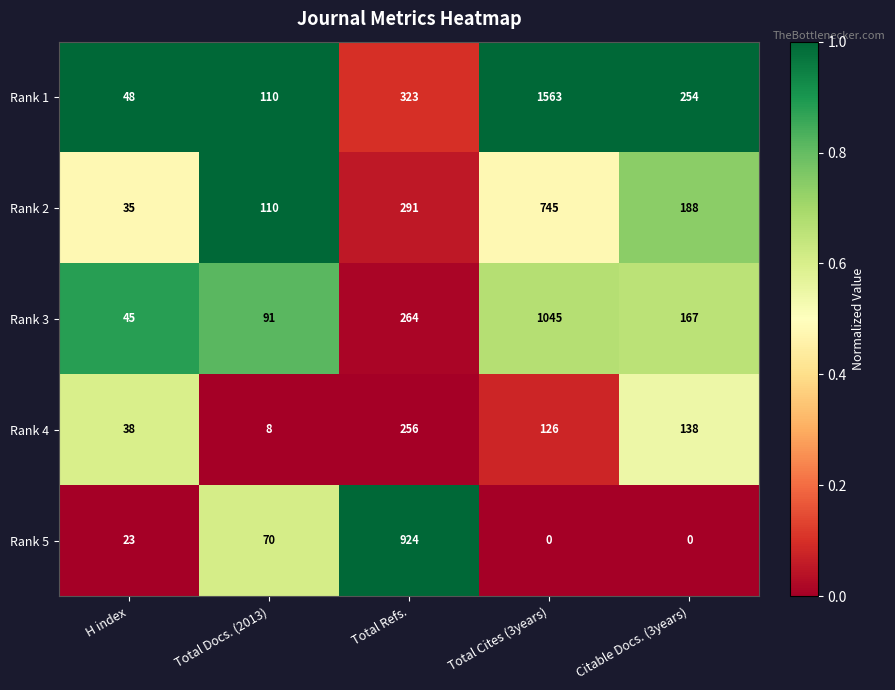

What is the total value across all series at Total Cites (3years)?

3479